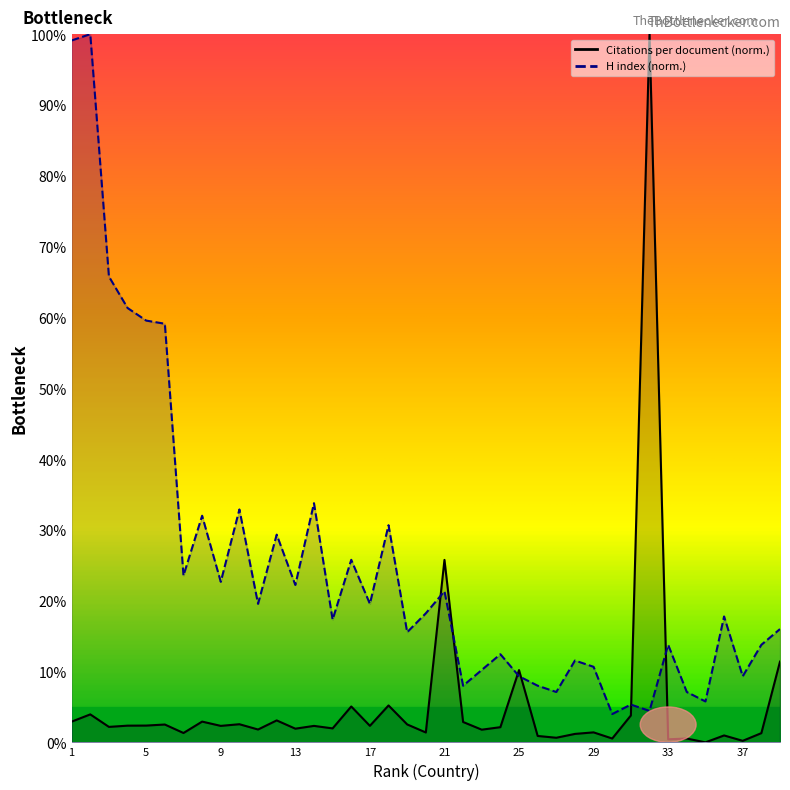

At how many categories does at least one series exceed 62?

4